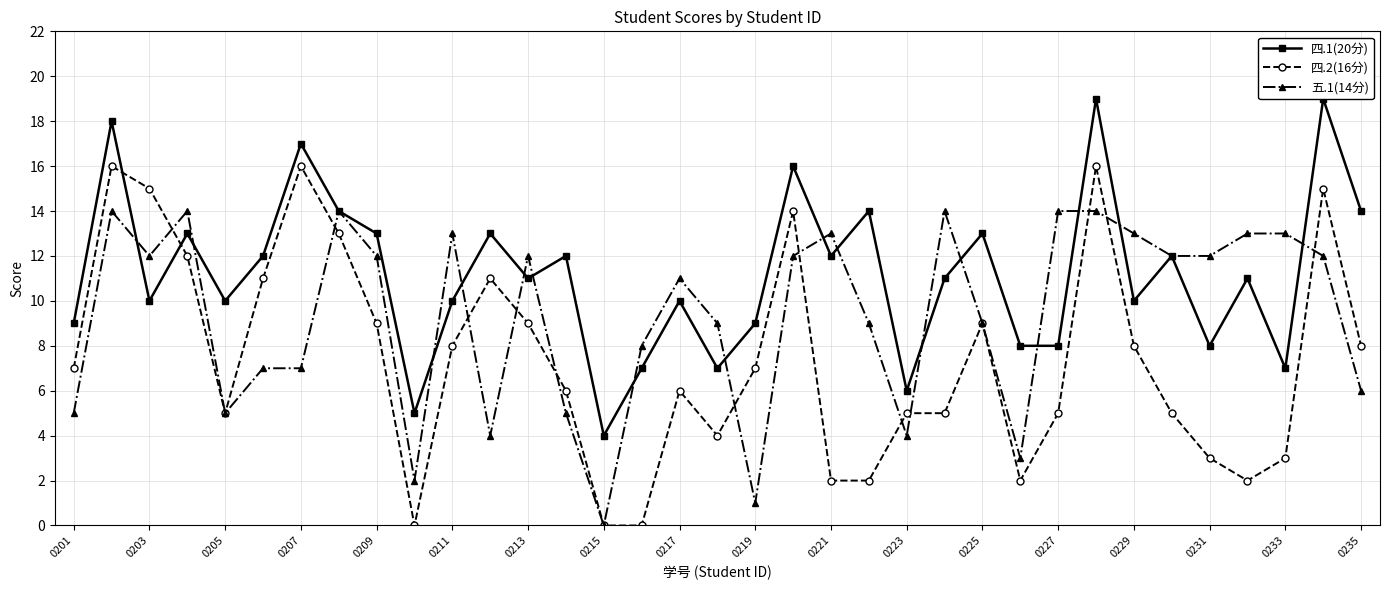

How many intersections are there between 四.2(16分) and 五.1(14分)?

12